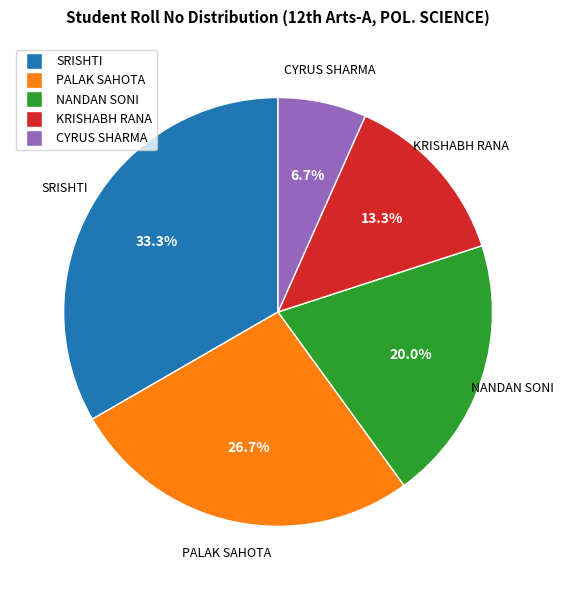

Rank the categories by value from lowest to highest.

CYRUS SHARMA, KRISHABH RANA, NANDAN SONI, PALAK SAHOTA, SRISHTI